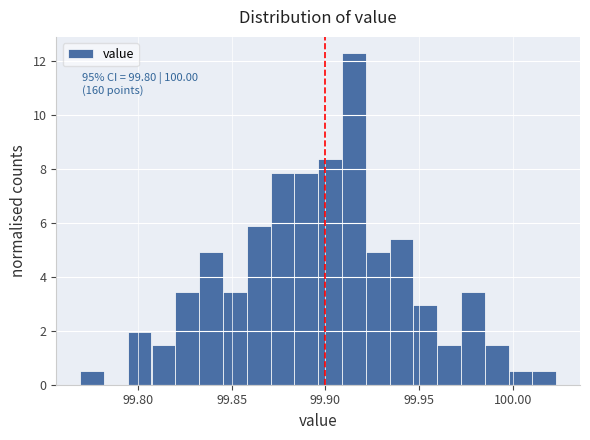

Around what value on the x-axis is the tallest bar? Give the approximate position of its centre, as read against the axis.

99.915